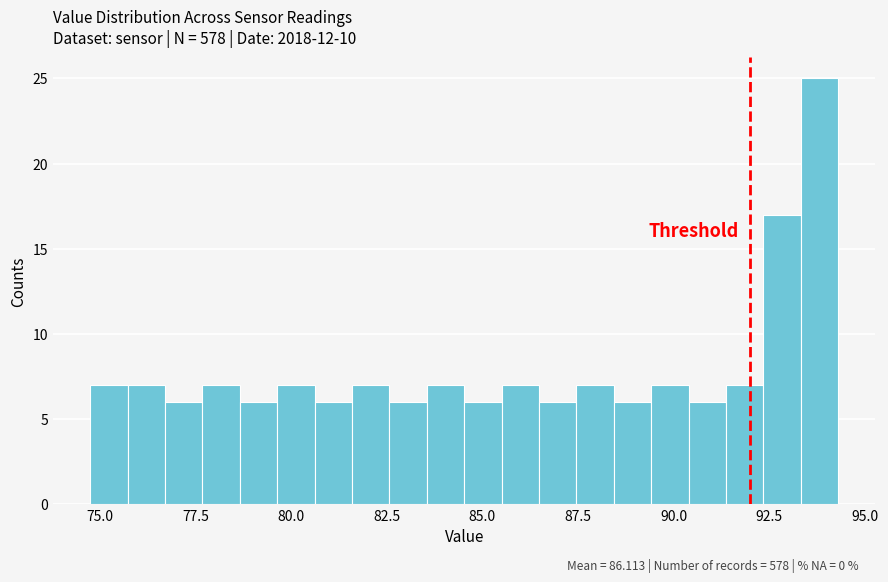

Around what value on the x-axis is the tallest bar? Give the approximate position of its centre, as read against the axis.

94.0